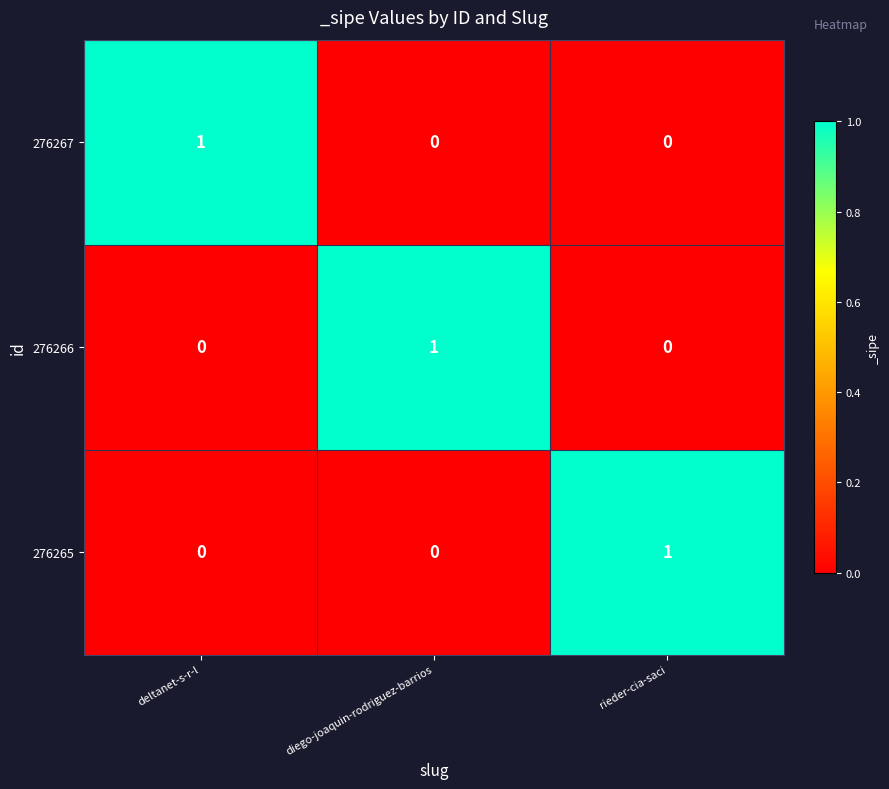

Reading right to left, extract all data points from this chart.

276267: rieder-cia-saci=0	diego-joaquin-rodriguez-barrios=0	deltanet-s-r-l=1
276266: rieder-cia-saci=0	diego-joaquin-rodriguez-barrios=1	deltanet-s-r-l=0
276265: rieder-cia-saci=1	diego-joaquin-rodriguez-barrios=0	deltanet-s-r-l=0